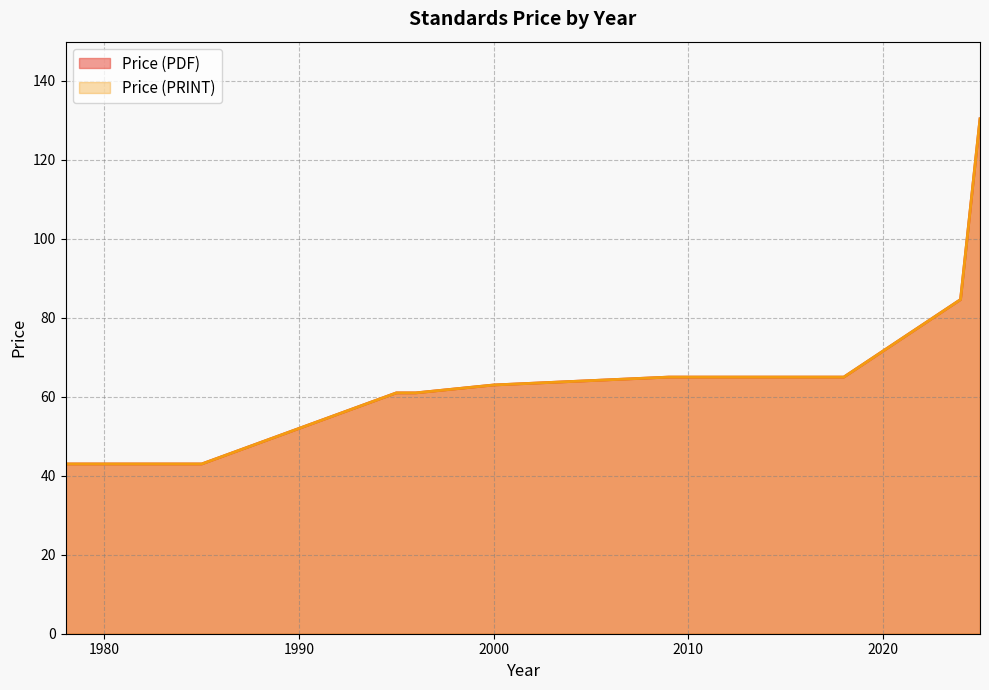

Which series has the widest spread of values?

Price (PDF)